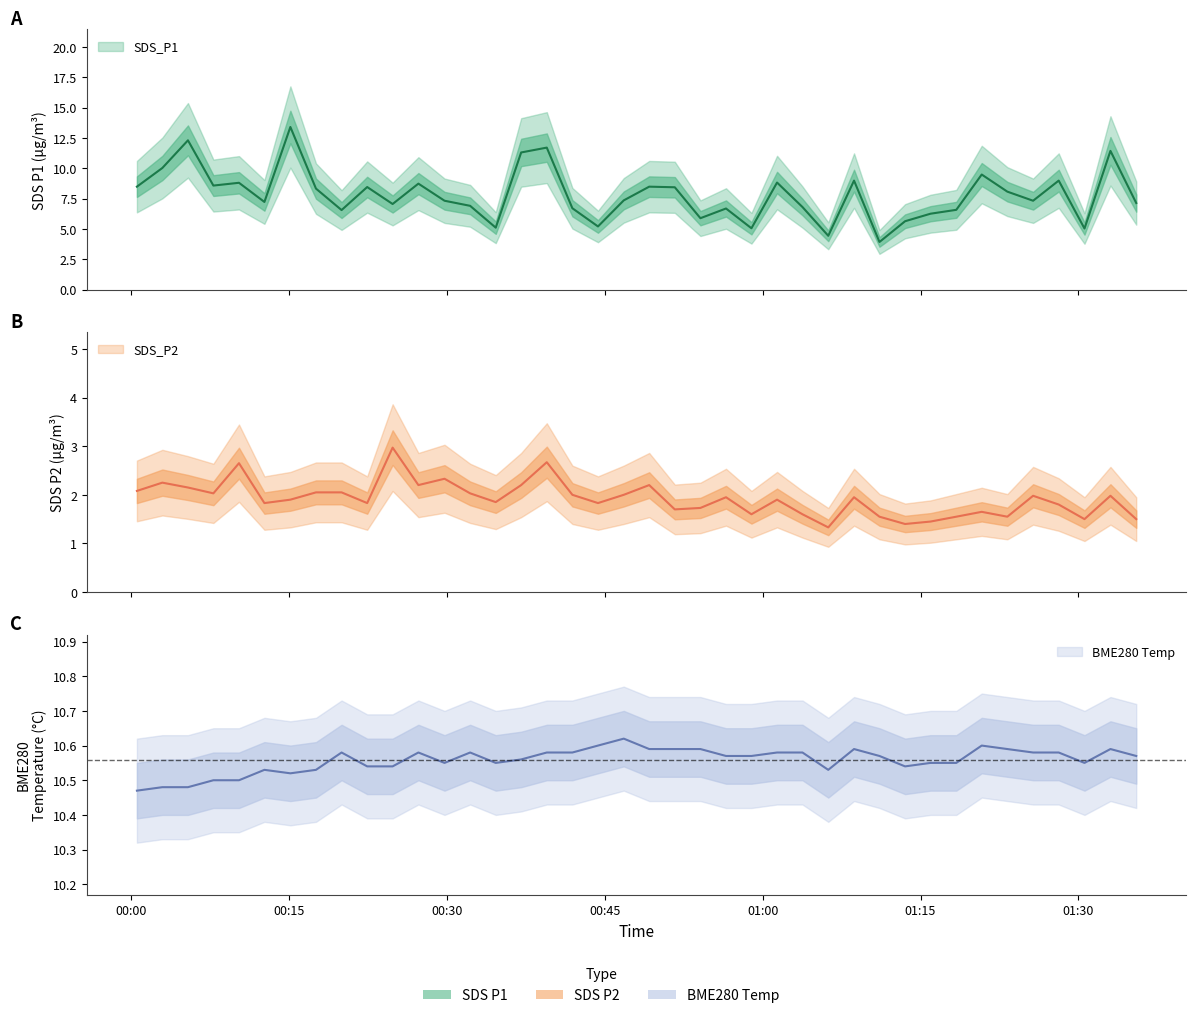

Count the number of categories in the chart.

40